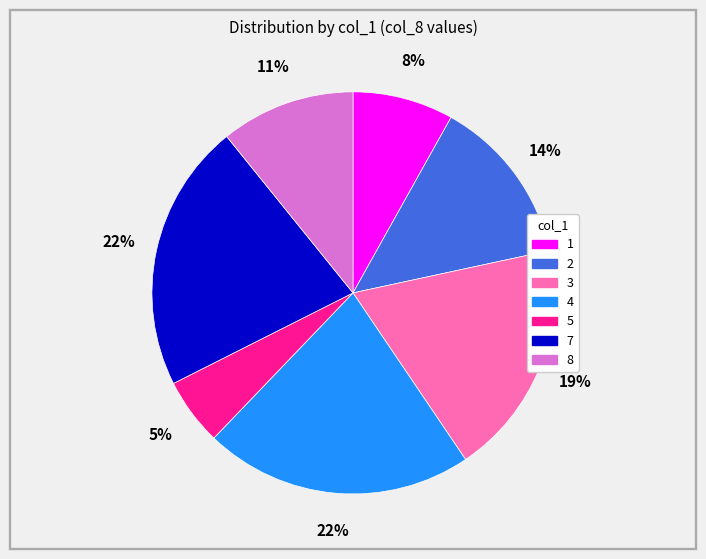

What percentage is the 8 slice, to the nearest percent?

11%